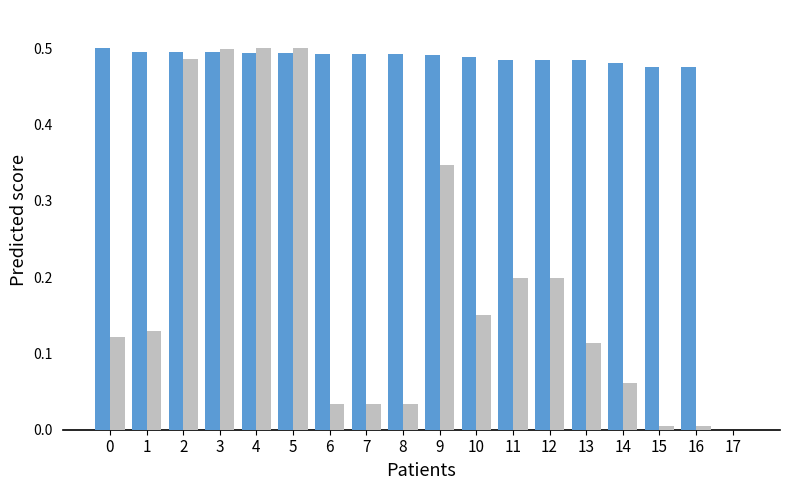

Does the chart contain stacked bars?

No